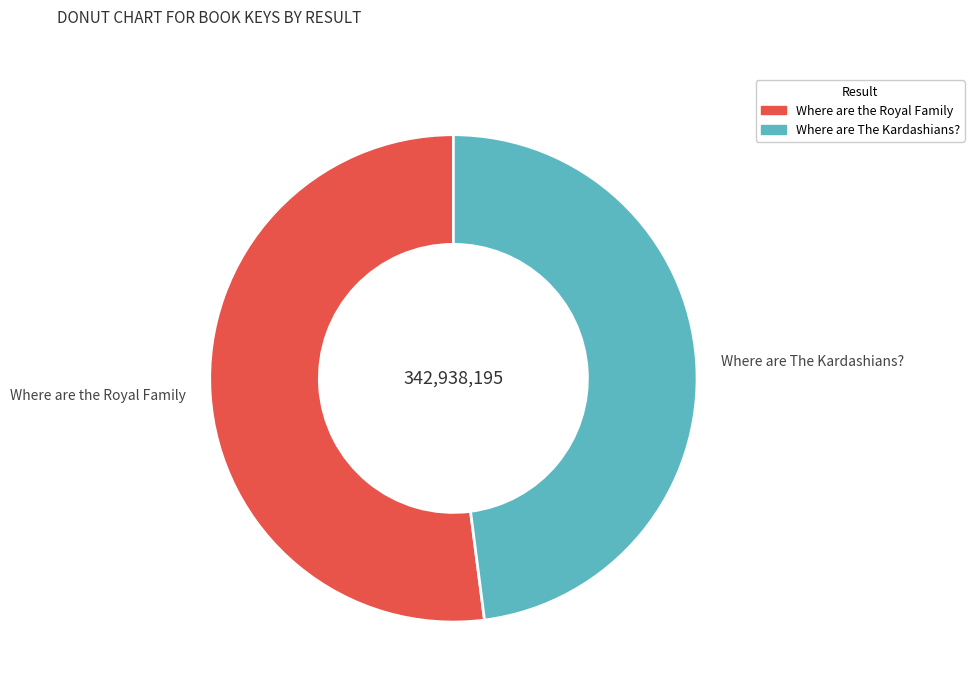

How many segments does this pie chart have?

2